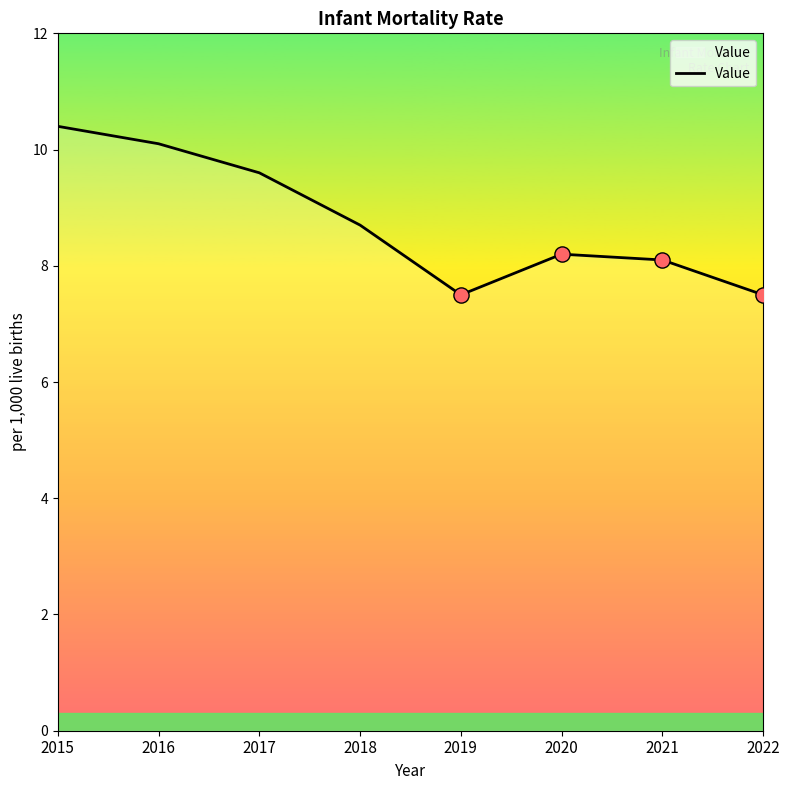

What is the change in value from 2015 to 2016?

-0.3